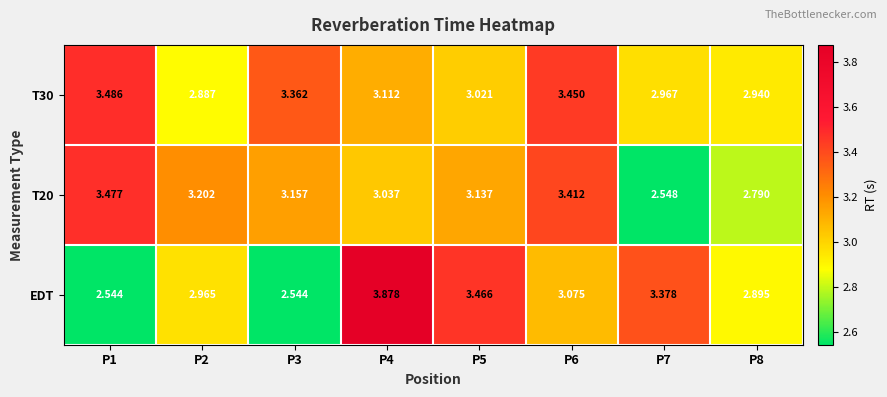

Is the value of T30 at P1 greater than the value of EDT at P3?

Yes